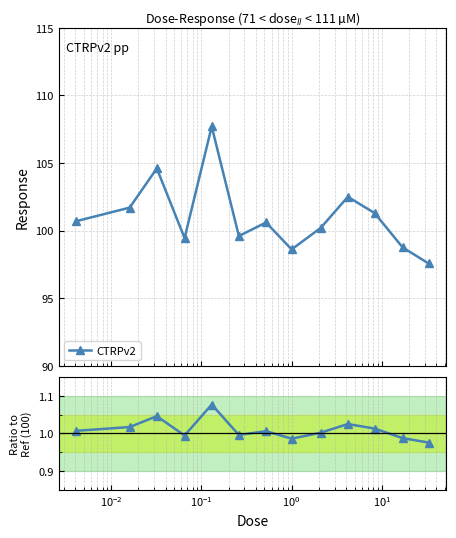

Reading left to right, transcribe all the data shown in this chart.

1.0	1.0	1.0	1.0	1.1	1.0	1.0	1.0	1.0	1.0	1.0	1.0	1.0